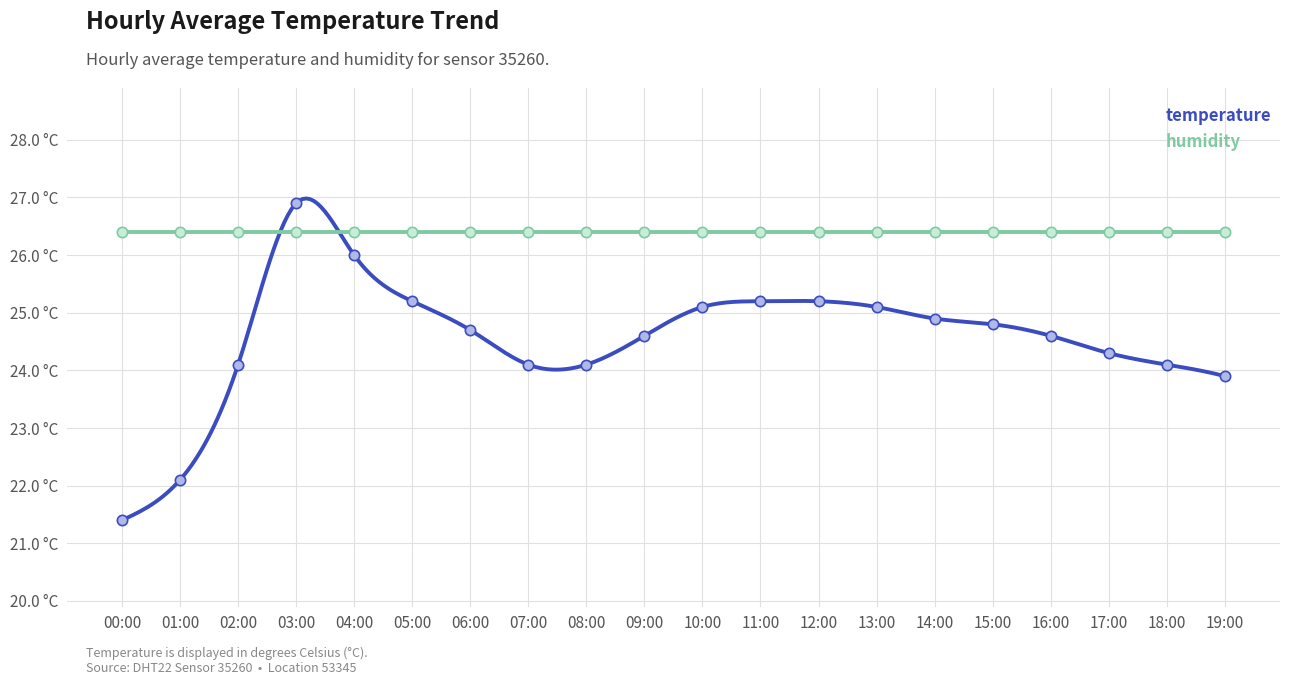

What is the ratio of the value at 09:00 to the value at 07:00?

1.0